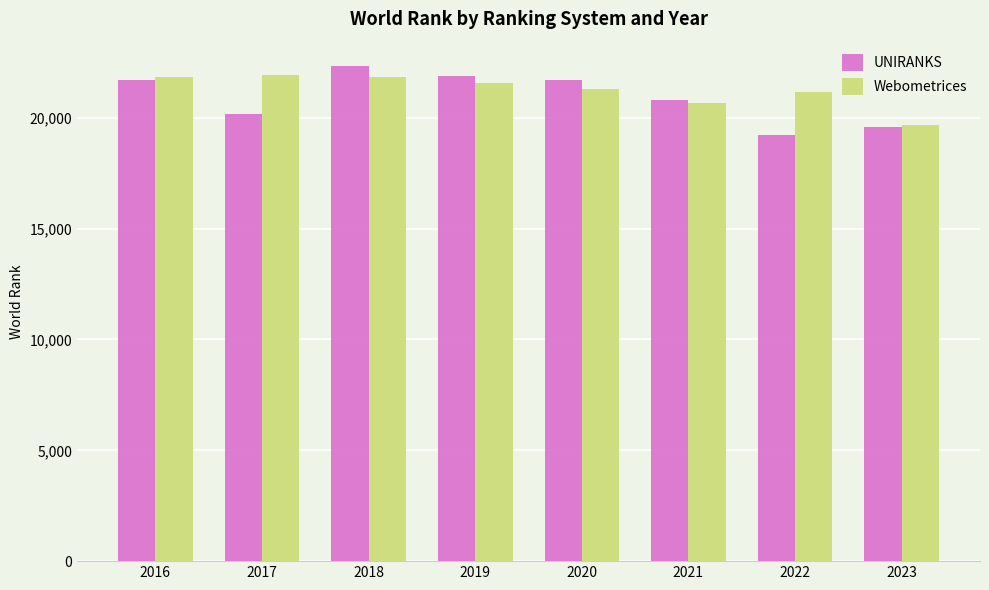

What is the minimum value for Webometrices?

19695